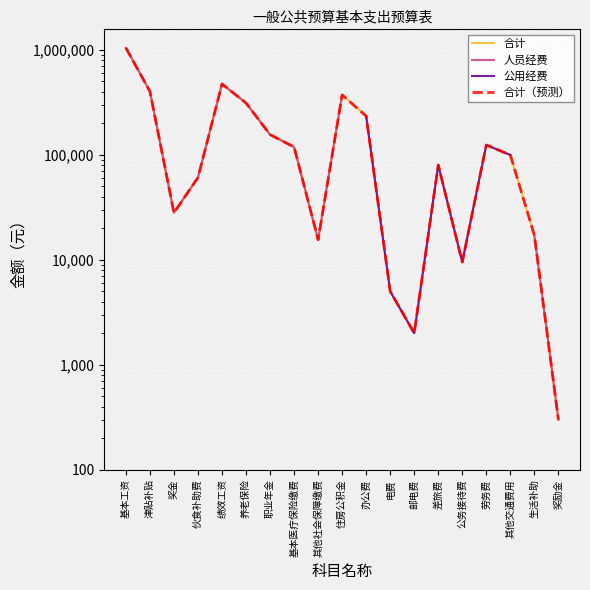

Which series has the widest spread of values?

合计